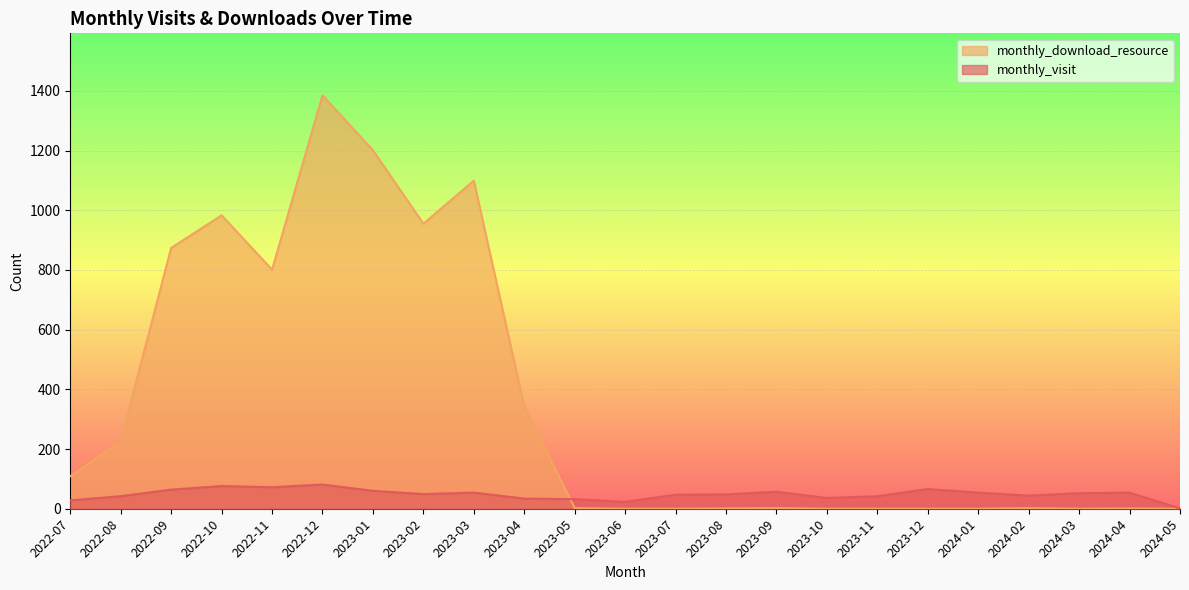

Where do monthly_download_resource and monthly_visit first cross each other?

2023-04 and 2023-05